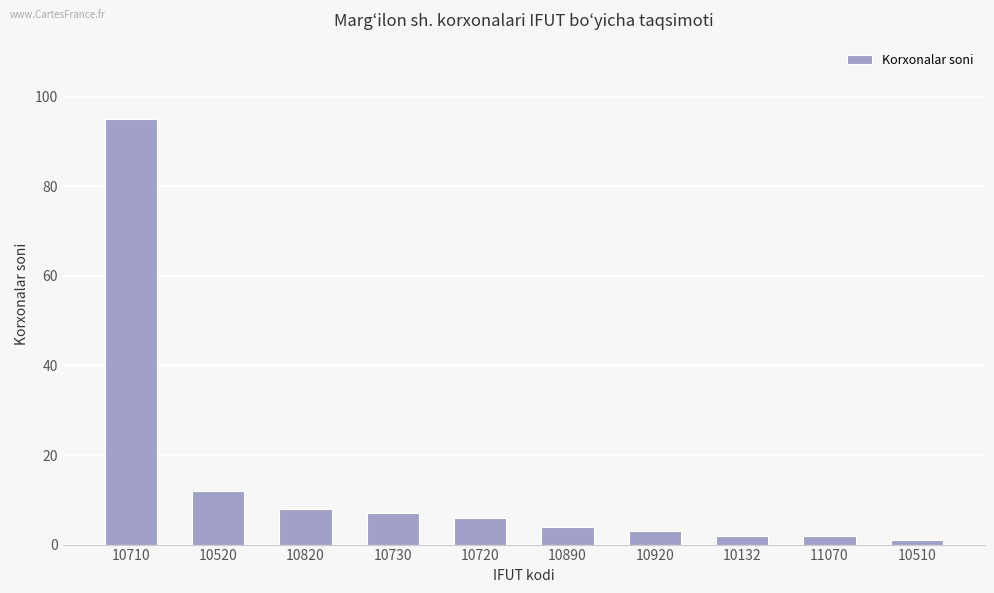

What is the change in value from 10720 to 10132?

-4